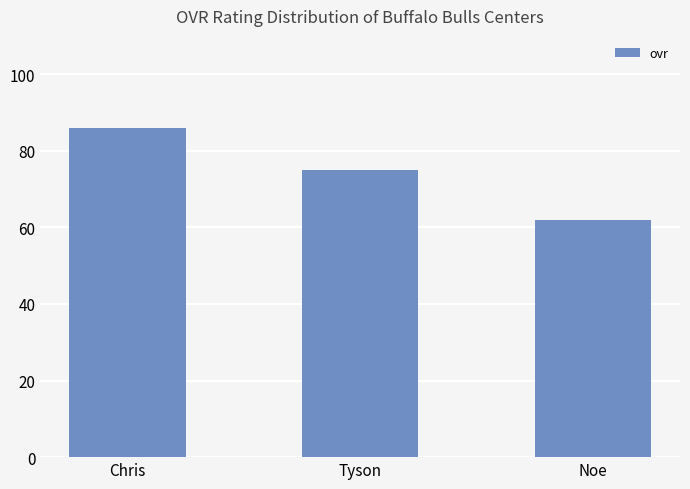

Are the bars grouped side by side (vs. stacked)?

No